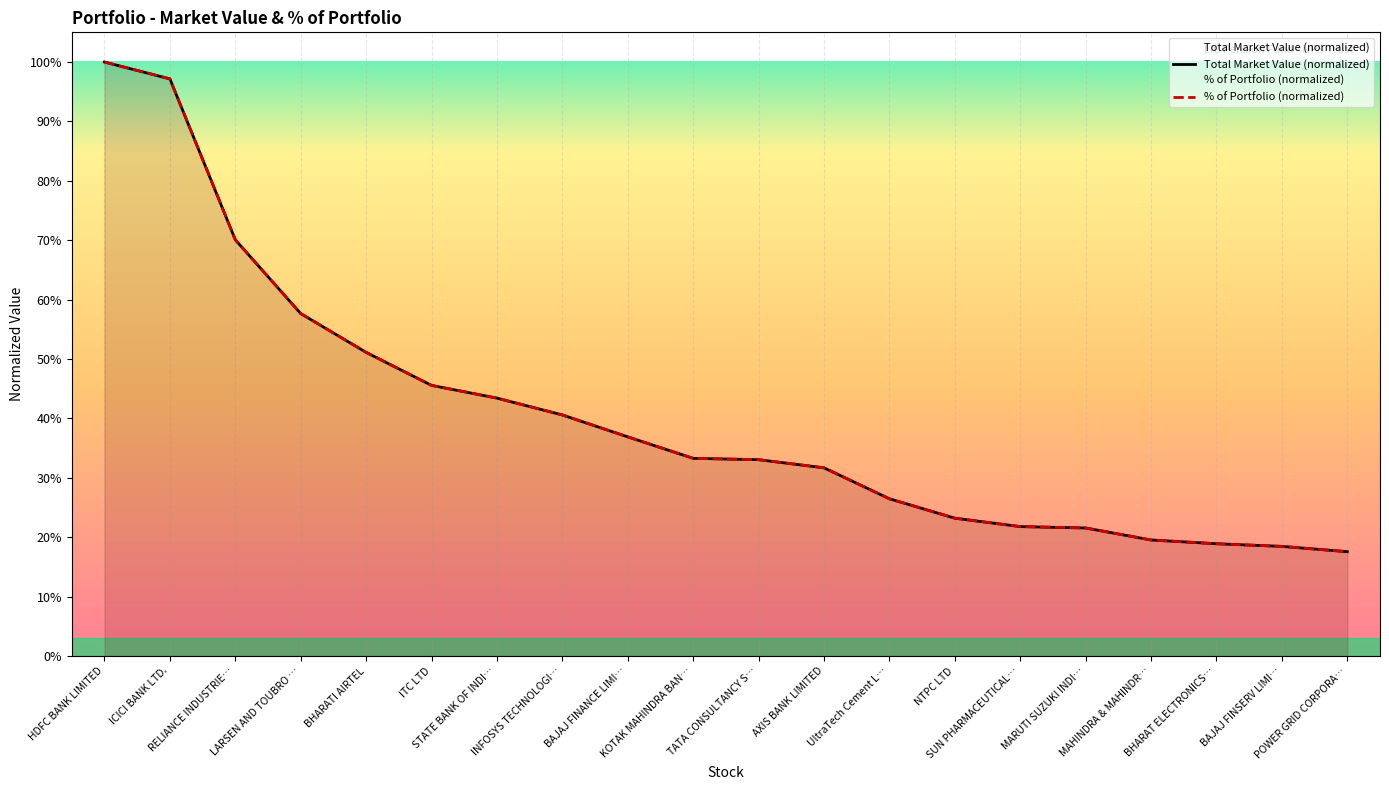

What is the difference between the maximum and minimum values in the TOTAL MARKET VALUE series?

0.8